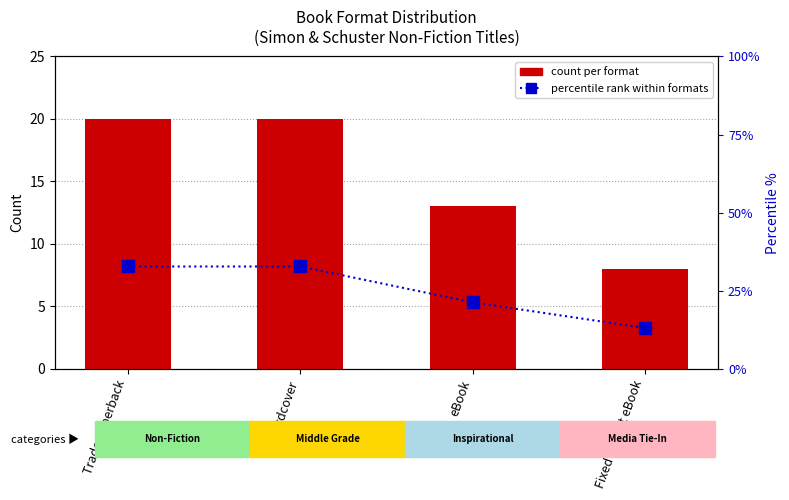

What is the greatest value displayed?

32.8